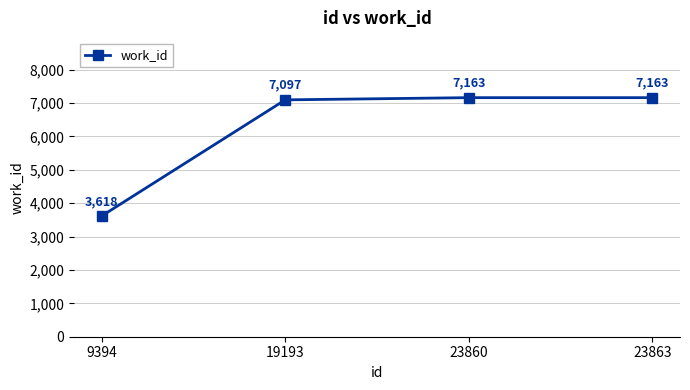

Where is the data nearest to the value 5390?

19193